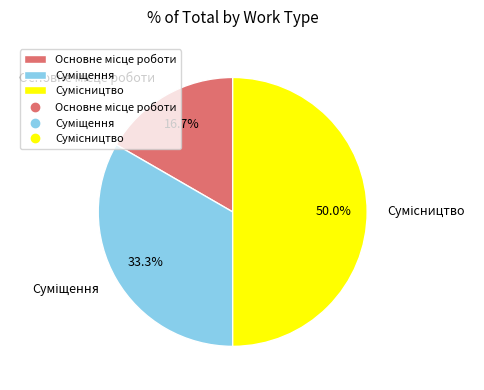

To the nearest percent, what is the combined percentage of Основне місце роботи and Суміщення?

50%